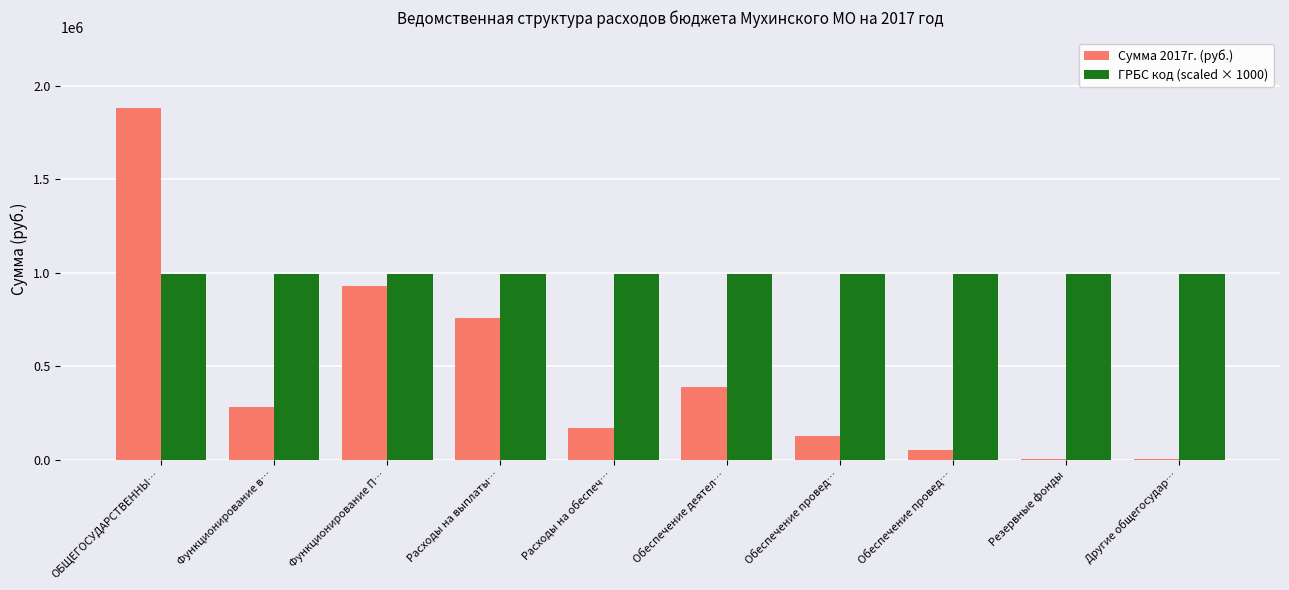

What is the value of the Сумма 2017г. (руб.) bar at the 6th from the left?

390792.5